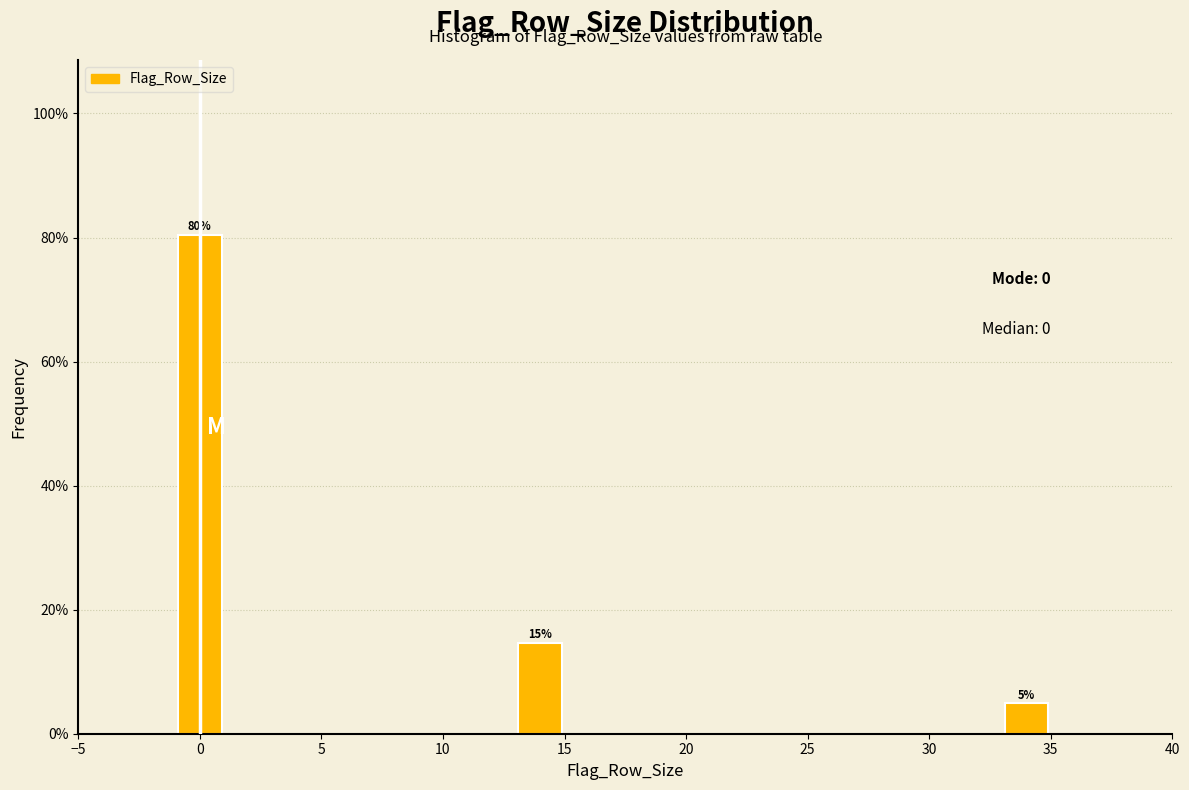

Does the chart contain any negative values?

No